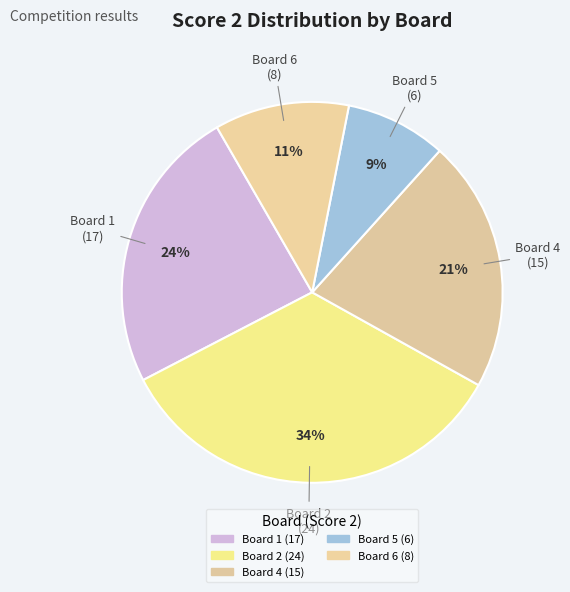

How many slices are in this pie chart?

5